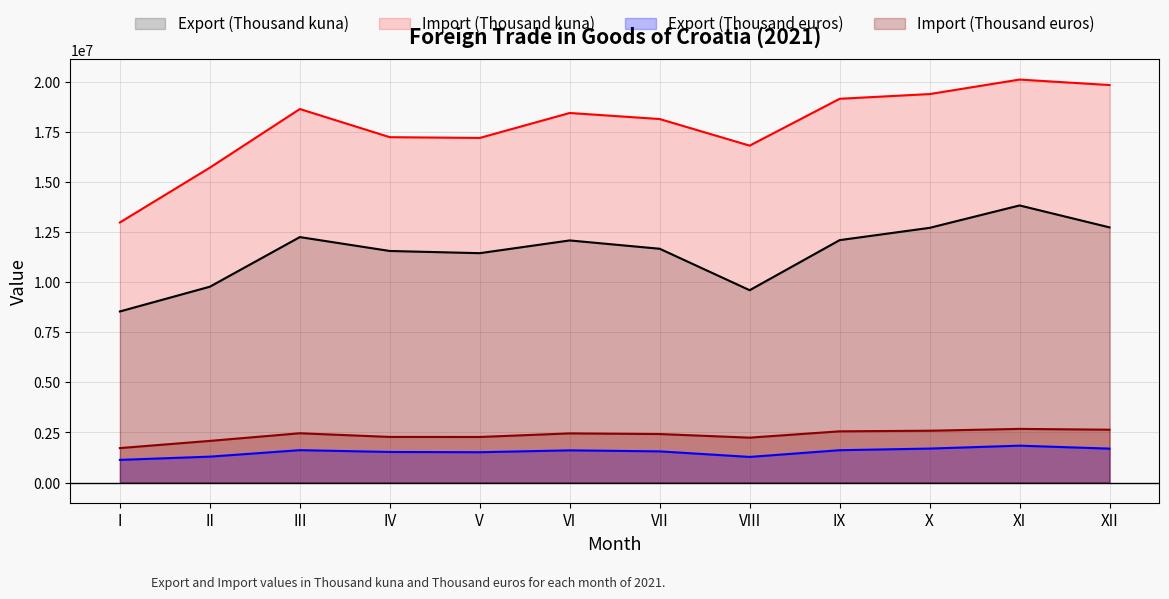

True or false: Import (Thousand euros) and Import (Thousand kuna) cross at least once.

False